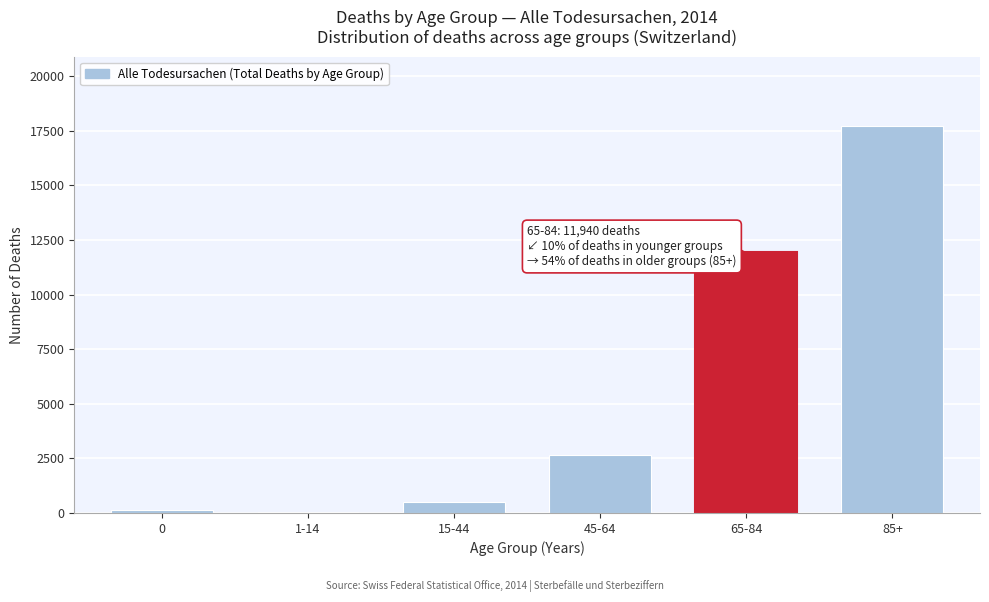

Reading left to right, what are all the values shown in this chart?

0=138	1-14=48	15-44=502	45-64=2662	65-84=11940	85+=17698